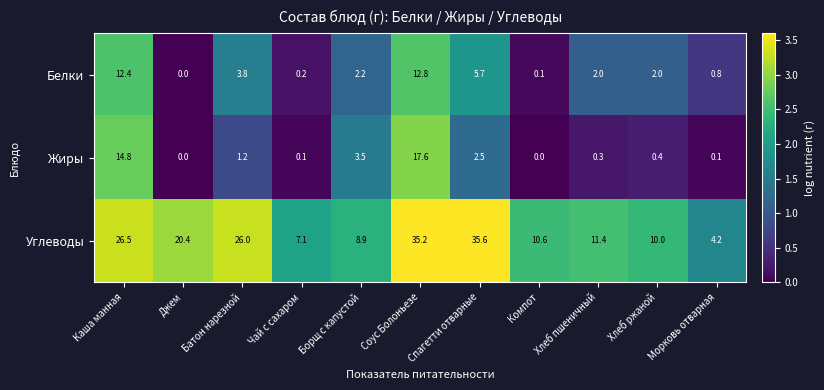

At Спагетти отварные, list the series in order from largest to smallest.

Углеводы, Белки, Жиры